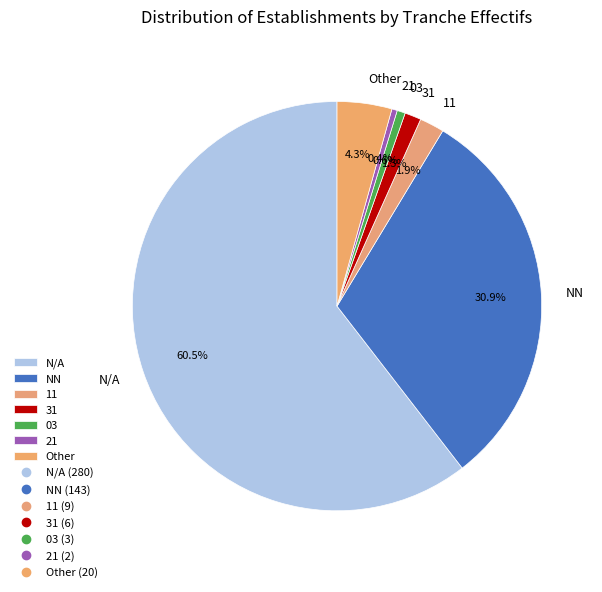

What is the largest slice in the pie chart?

N/A